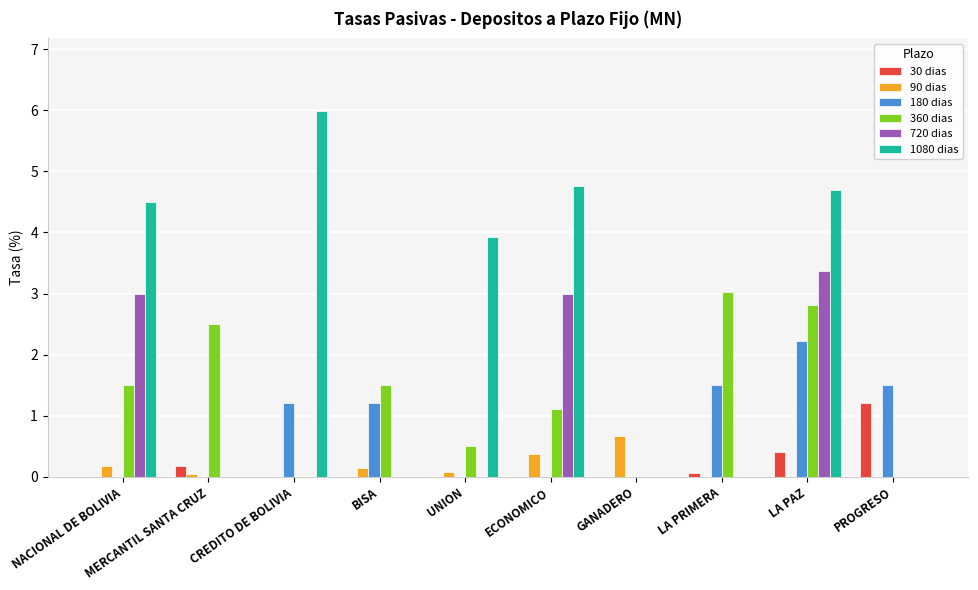

Are the bars horizontal?

No